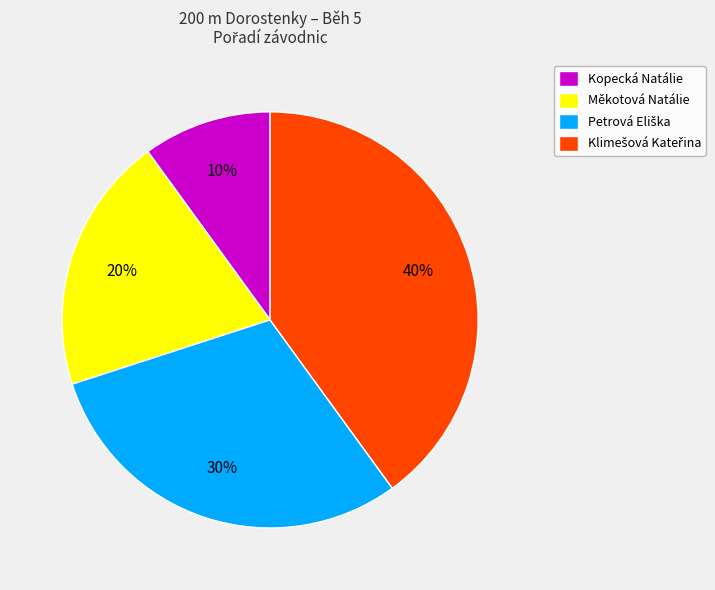

Does any single category account for the majority?

No